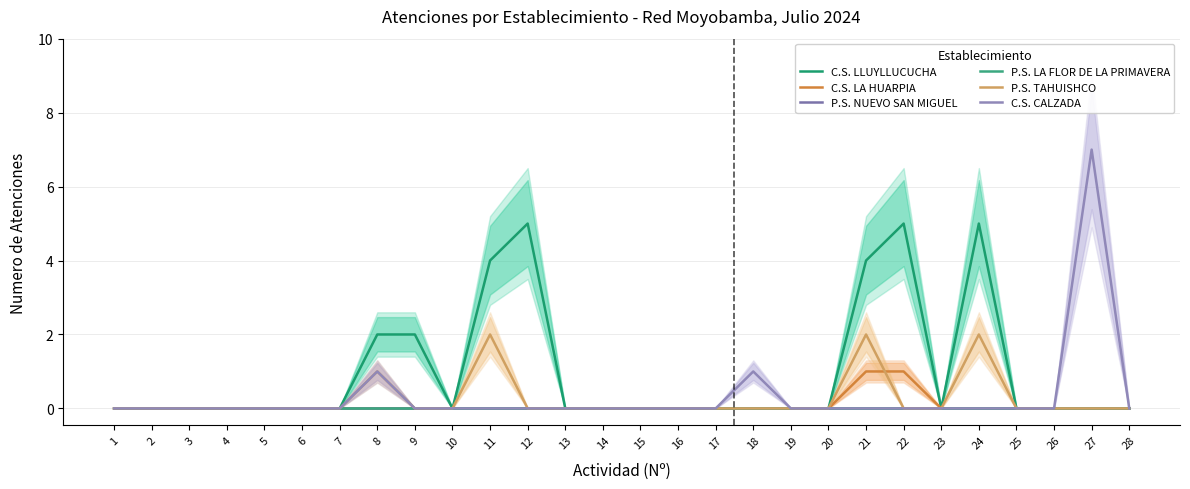

Is it true that C.S. LLUYLLUCUCHA equals 0 at 23?

True